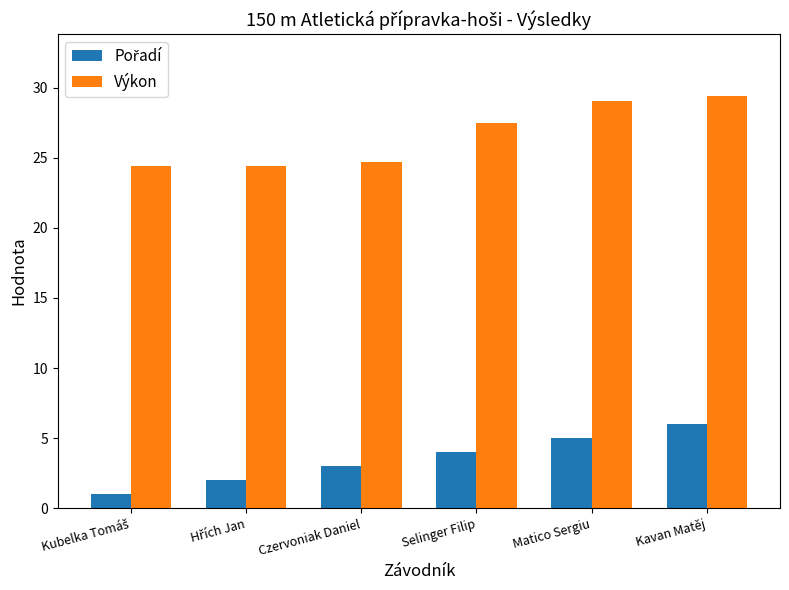

Which series has the largest range (max minus min)?

Výkon